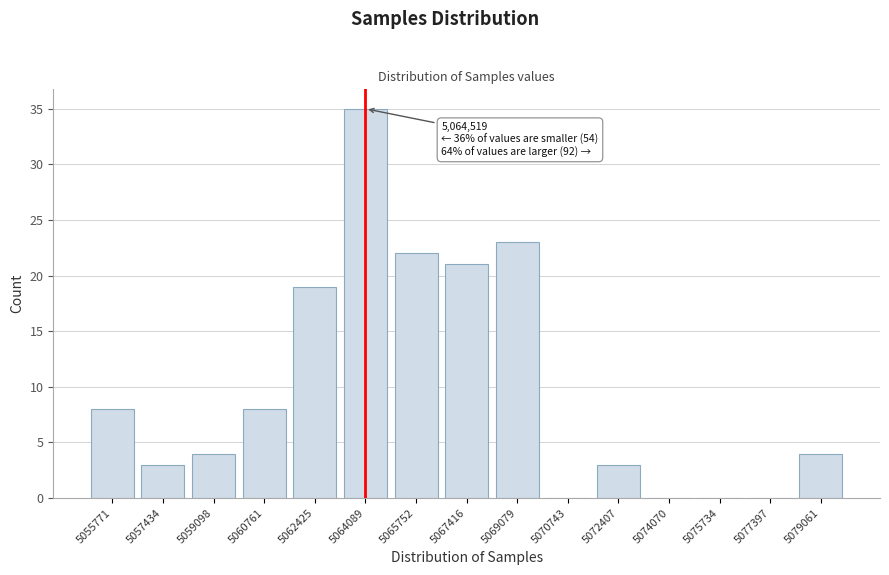

Reading right to left, extract all data points from this chart.

5079061=4	5077397=0	5075734=0	5074070=0	5072407=3	5070743=0	5069079=23	5067416=21	5065752=22	5064089=35	5062425=19	5060761=8	5059098=4	5057434=3	5055771=8